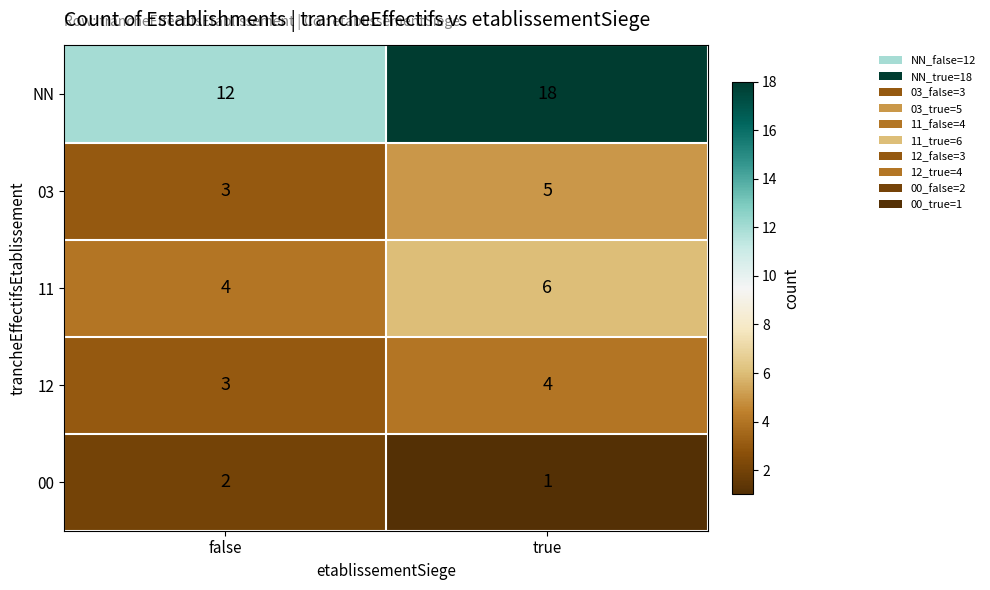

What is the average value of the NN series?

15